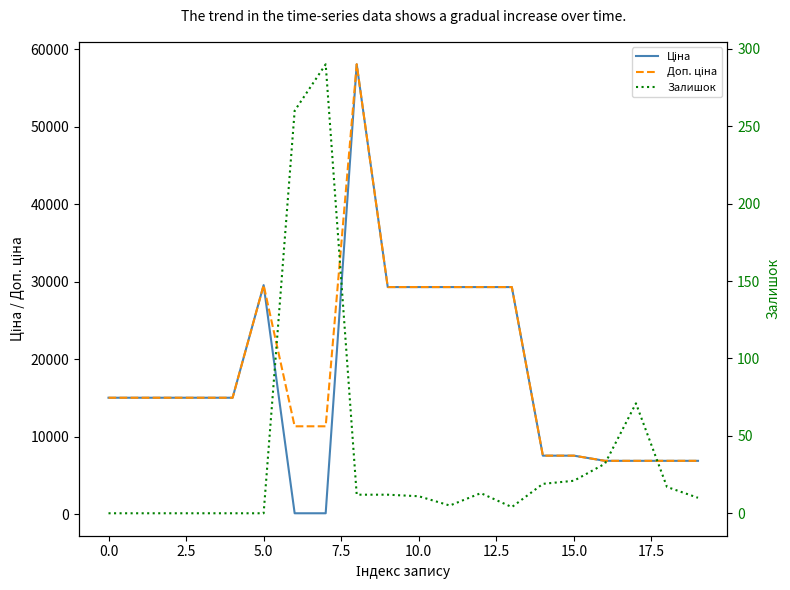

Reading left to right, extract all data points from this chart.

Ціна: 15019.2	15019.2	15019.2	15019.2	15019.2	29548.9	113.3	113.3	58037.0	29294.9	29294.9	29294.9	29294.9	29294.9	7545.9	7545.9	6879.5	6879.5	6879.5	6879.5
Доп. ціна: 15019.2	15019.2	15019.2	15019.2	15019.2	29548.9	11334.0	11334.0	58037.0	29294.9	29294.9	29294.9	29294.9	29294.9	7545.9	7545.9	6879.5	6879.5	6879.5	6879.5
Залишок: 0.0	0.0	0.0	0.0	0.0	0.0	260.0	290.0	12.0	12.0	11.0	5.0	13.0	4.0	19.0	21.0	32.0	71.0	17.0	10.0